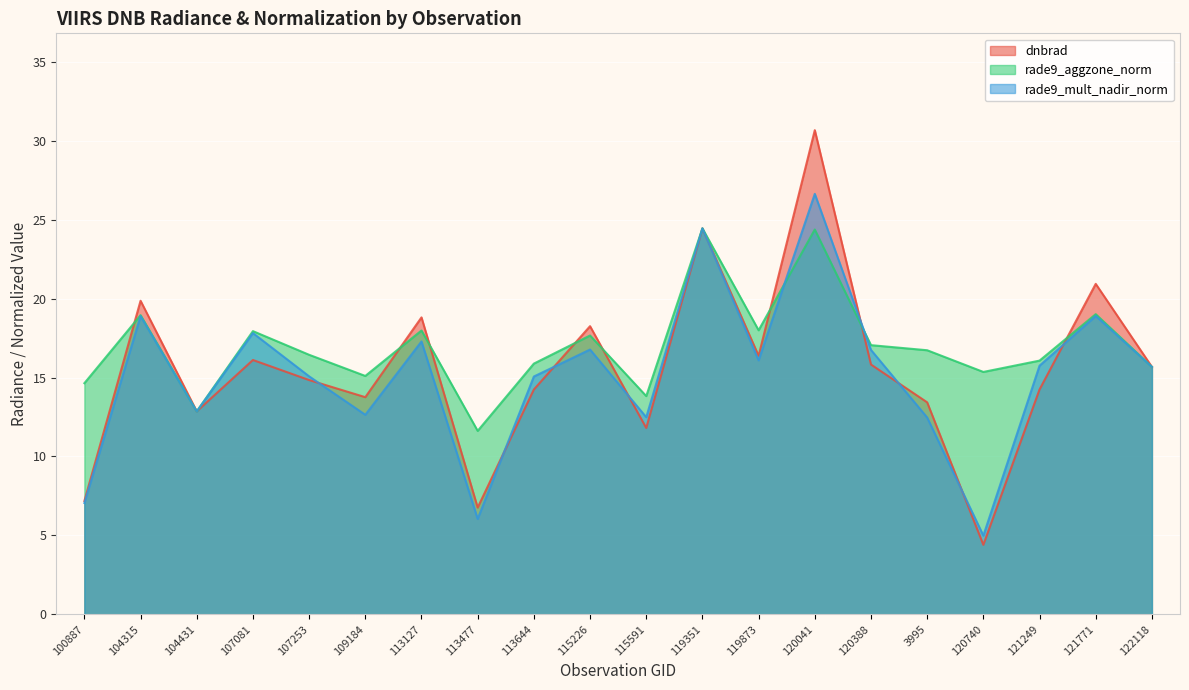

What is the sum of all rade9_aggzone_norm values?

339.7